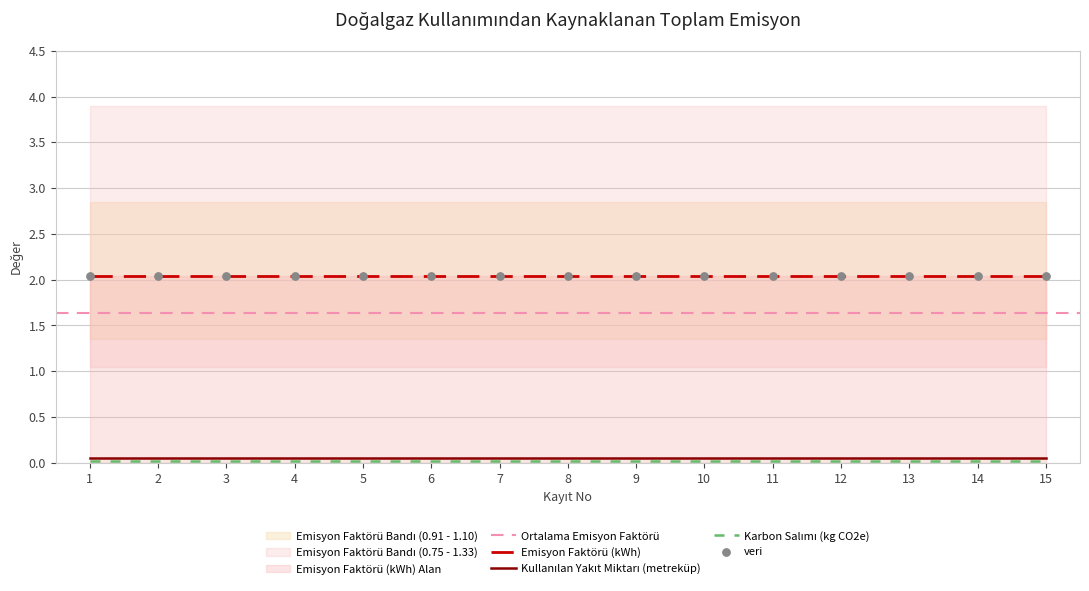

Which series has the largest Y range (max minus min)?

Emisyon Faktörü (kWh)